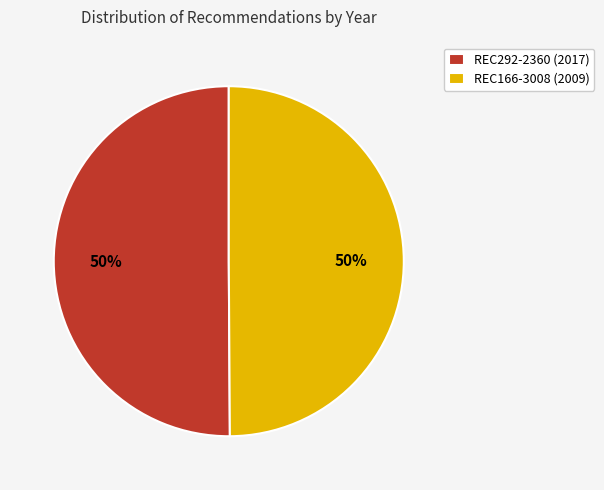

To the nearest percent, what portion does REC292-2360 represent?

50%